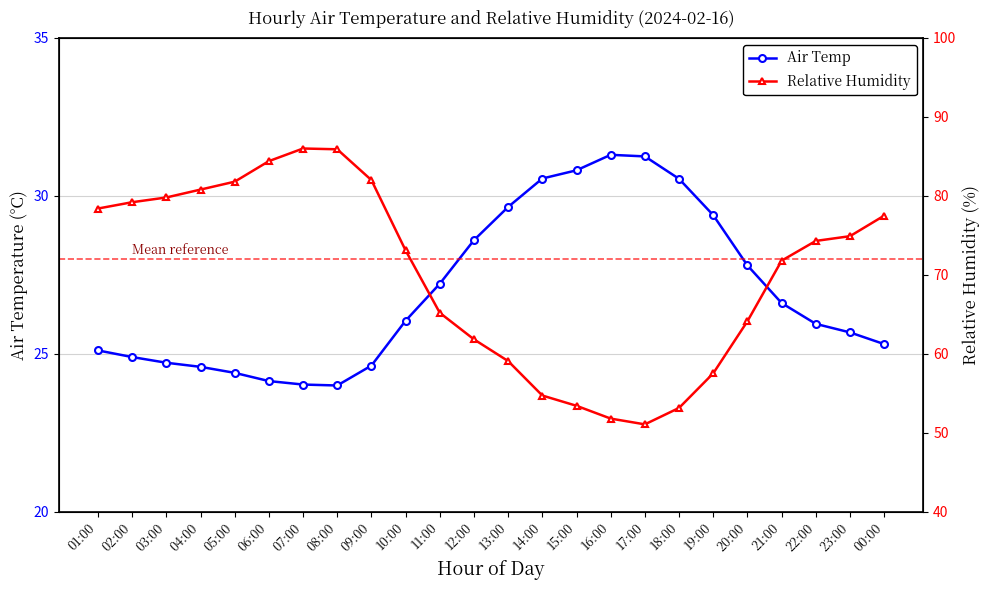

At which label does Air Temp first exceed 26?

10:00